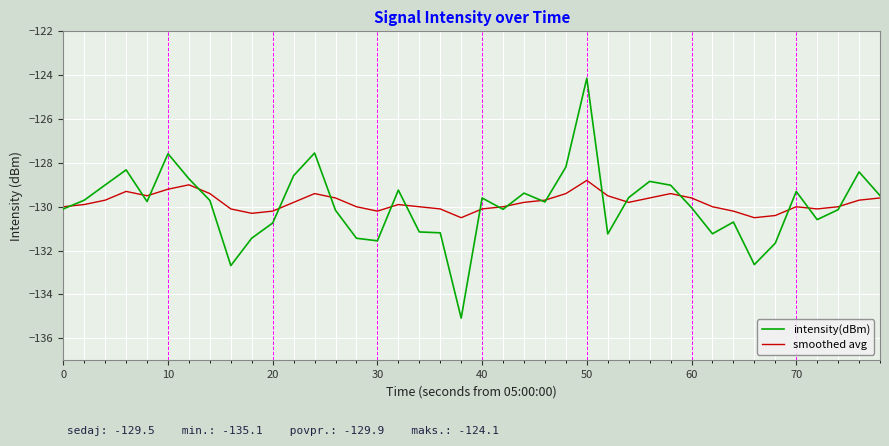

What is the greatest value displayed?

-124.1